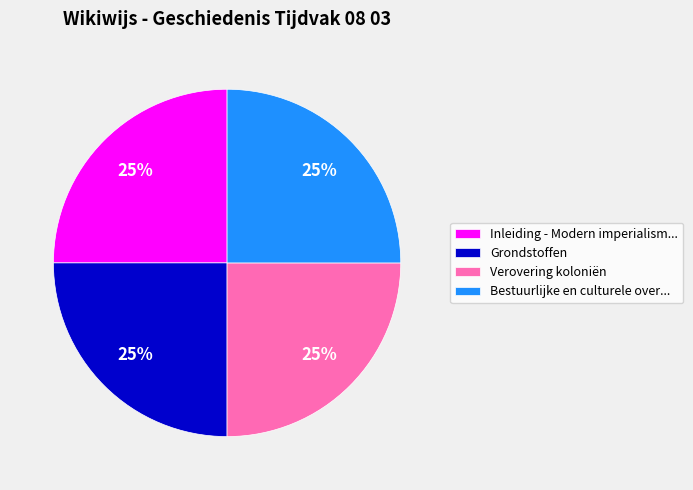

Approximately how many times larger is the value at Bestuurlijke en culturele over... compared to Inleiding - Modern imperialism...?

1.0